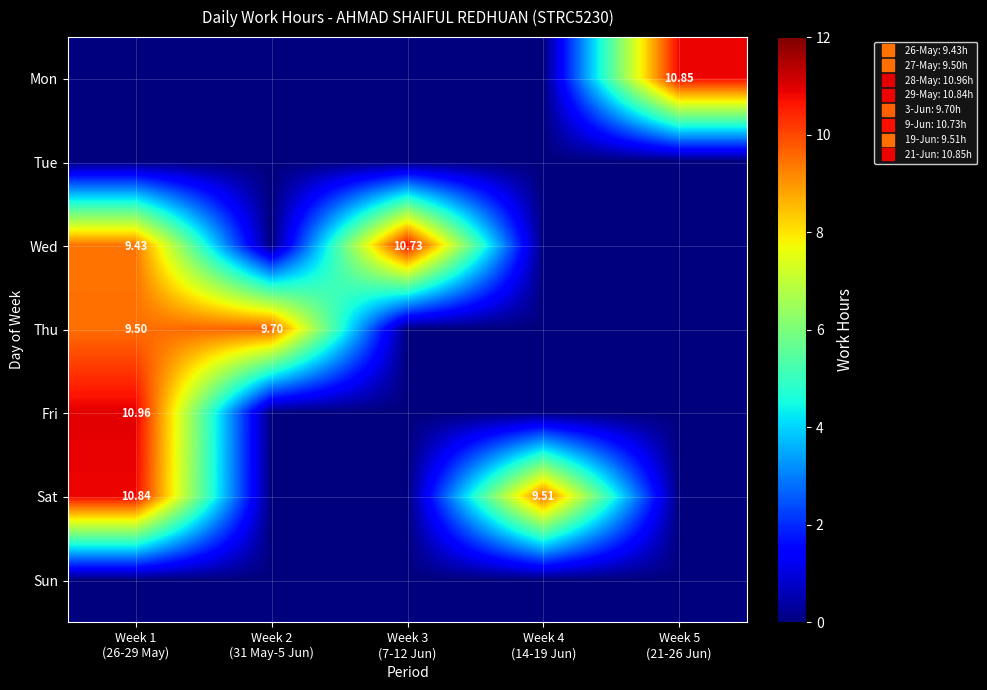

What is the difference between the second highest and minimum values in the Thu series?

9.5